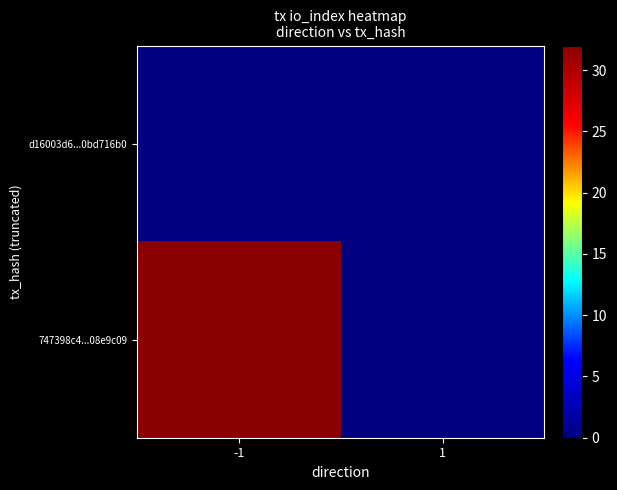

Reading left to right, what are all the values shown in this chart?

d16003d6...0bd716b0: -1=0	1=0
747398c4...08e9c09: -1=32	1=0